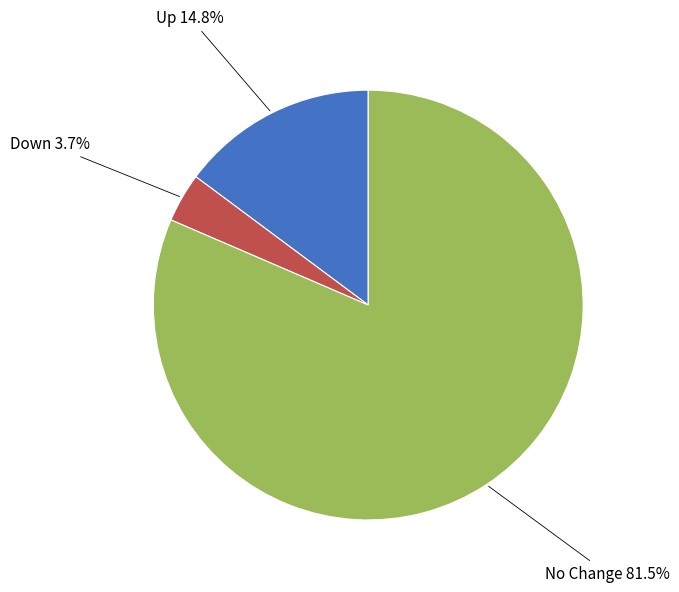

Is there any slice that represents more than half of the pie?

Yes